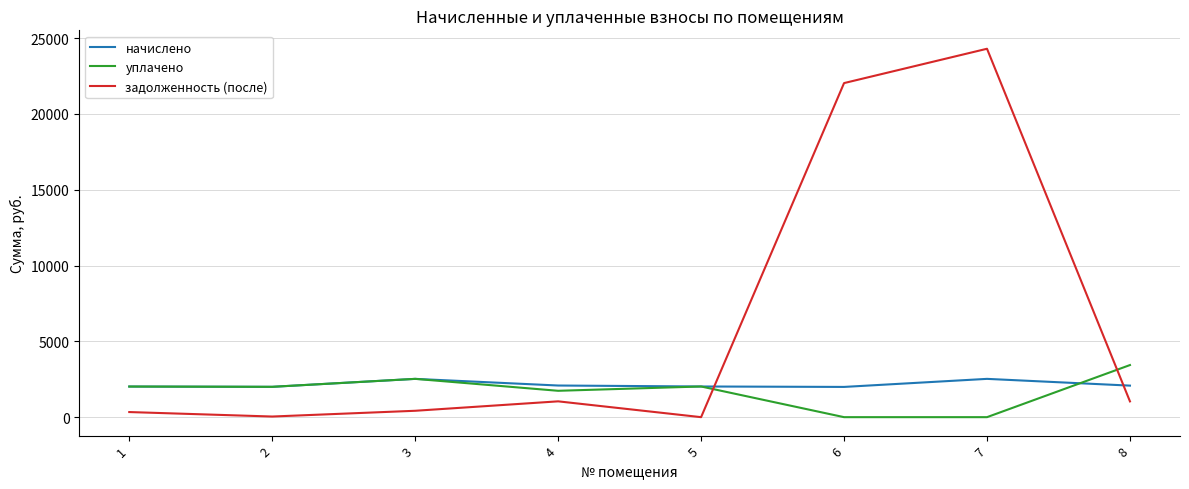

The value of начислено at 7 is 4091.0. True or false?

False